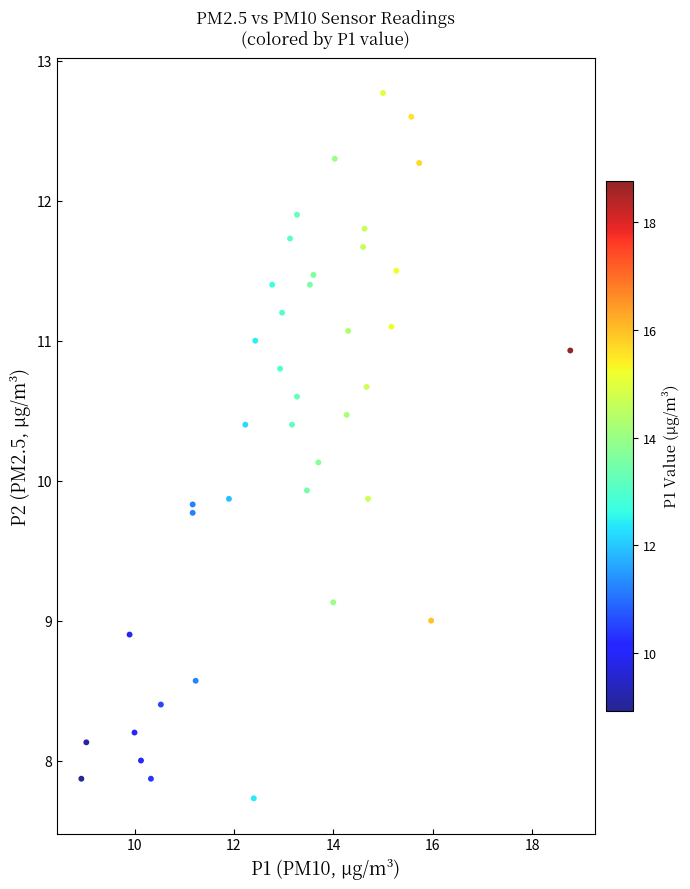

What is the range of Y values (max minus min)?

5.0